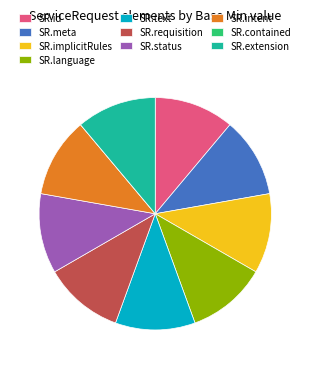

What is the ratio of the value at SR.requisition to the value at SR.extension?

1.0